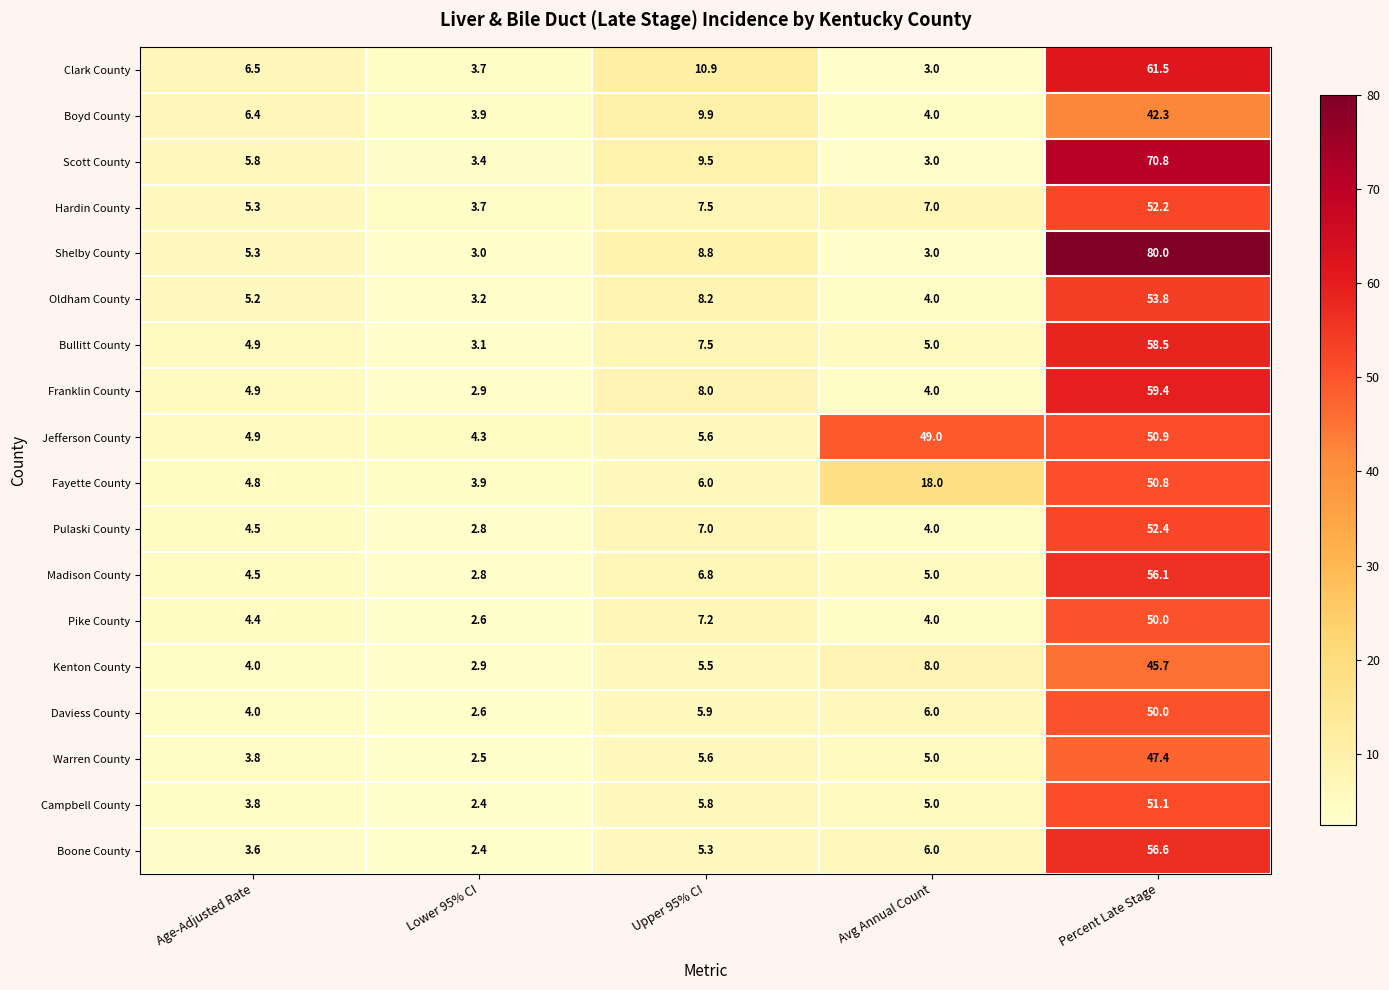

At which category is the sum across all series the highest?

Percent Late Stage